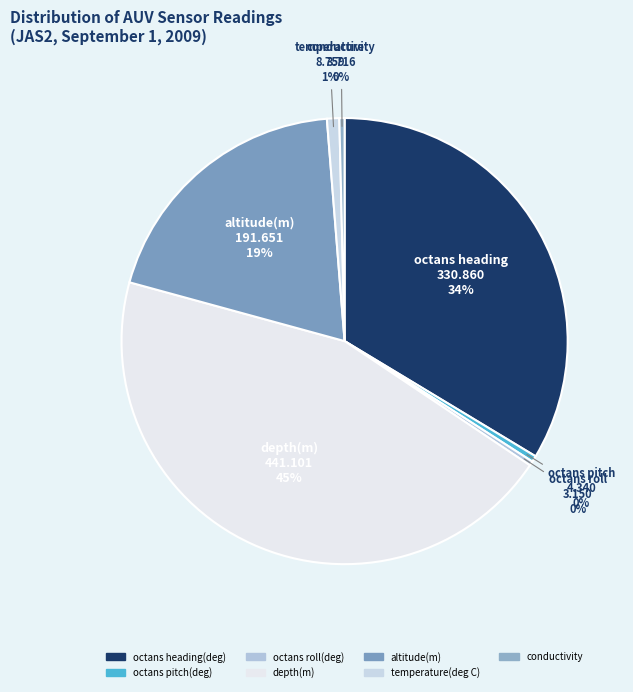

To the nearest percent, what is the difference between the largest and smallest slice percentages?

45%